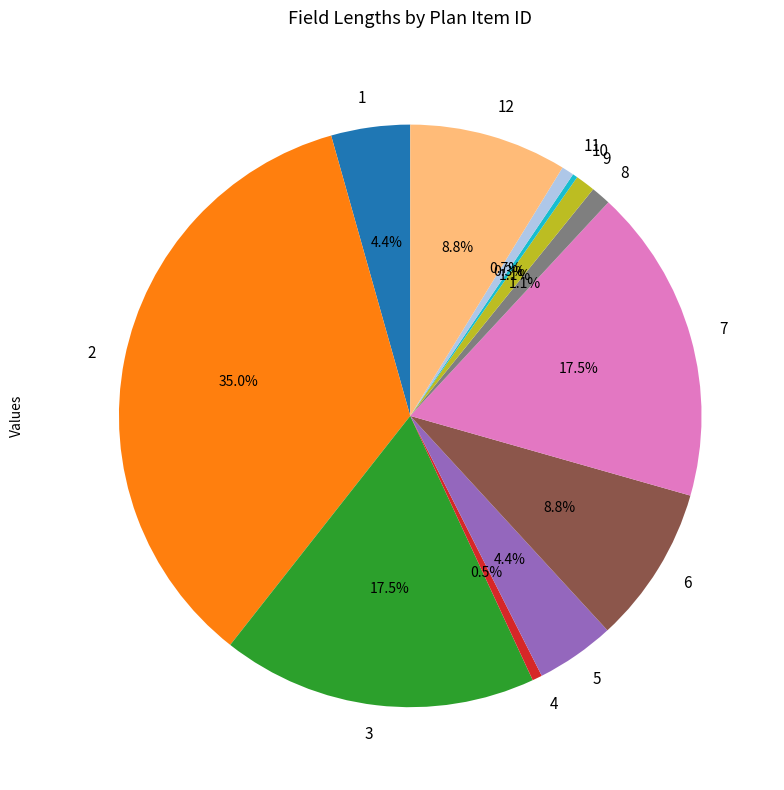

What percentage is NOT represented by 7?

82.5%